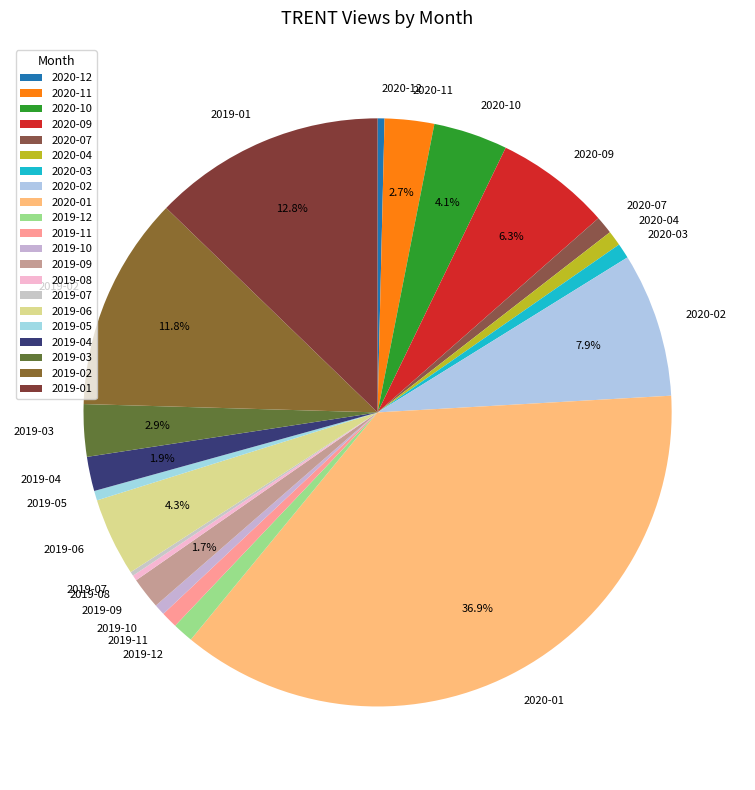

Which category has the biggest portion of the pie?

2020-01